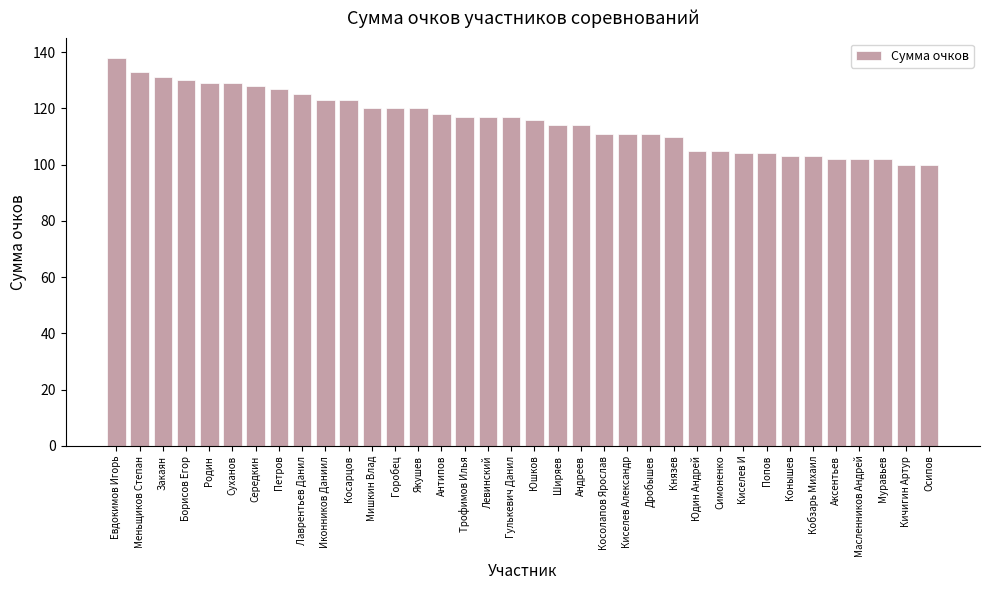

What is the change in value from Косарцов to Аксентьев?

-21